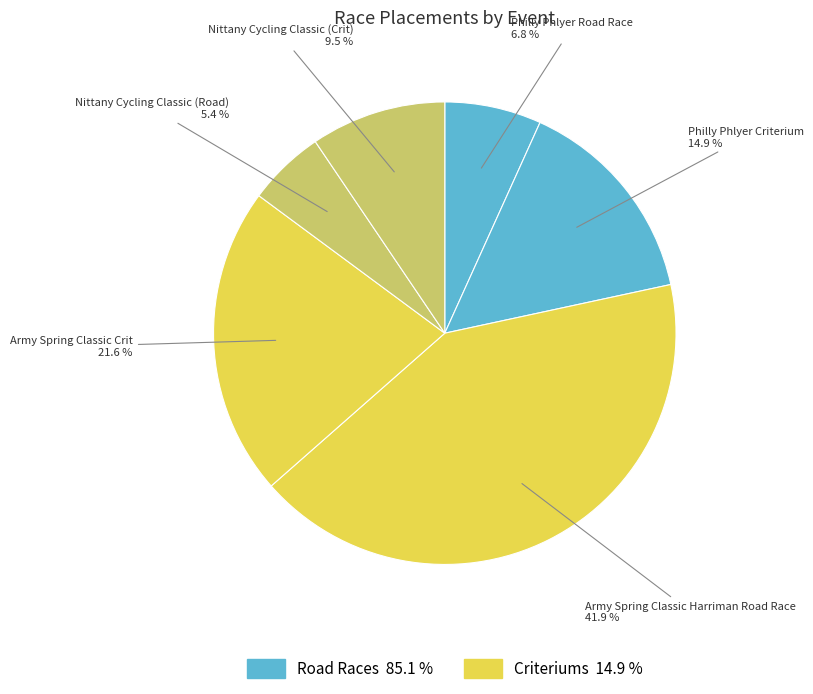

To the nearest percent, what percentage of the pie is Army Spring Classic Crit?

22%